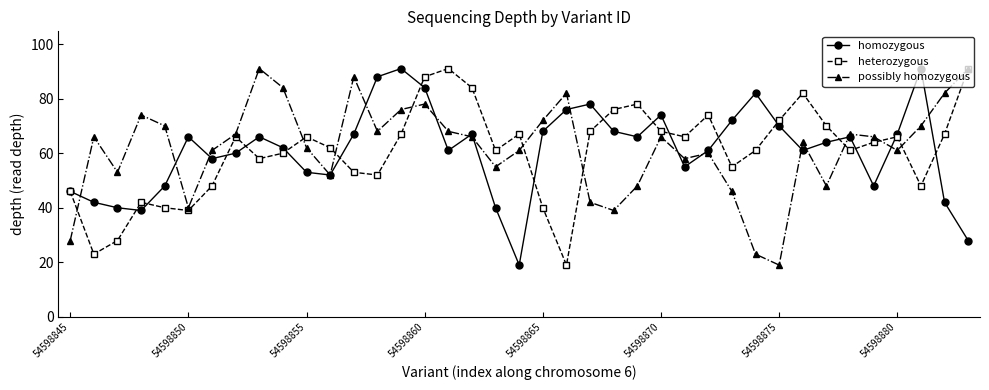

What is the lowest value of the homozygous series?

19